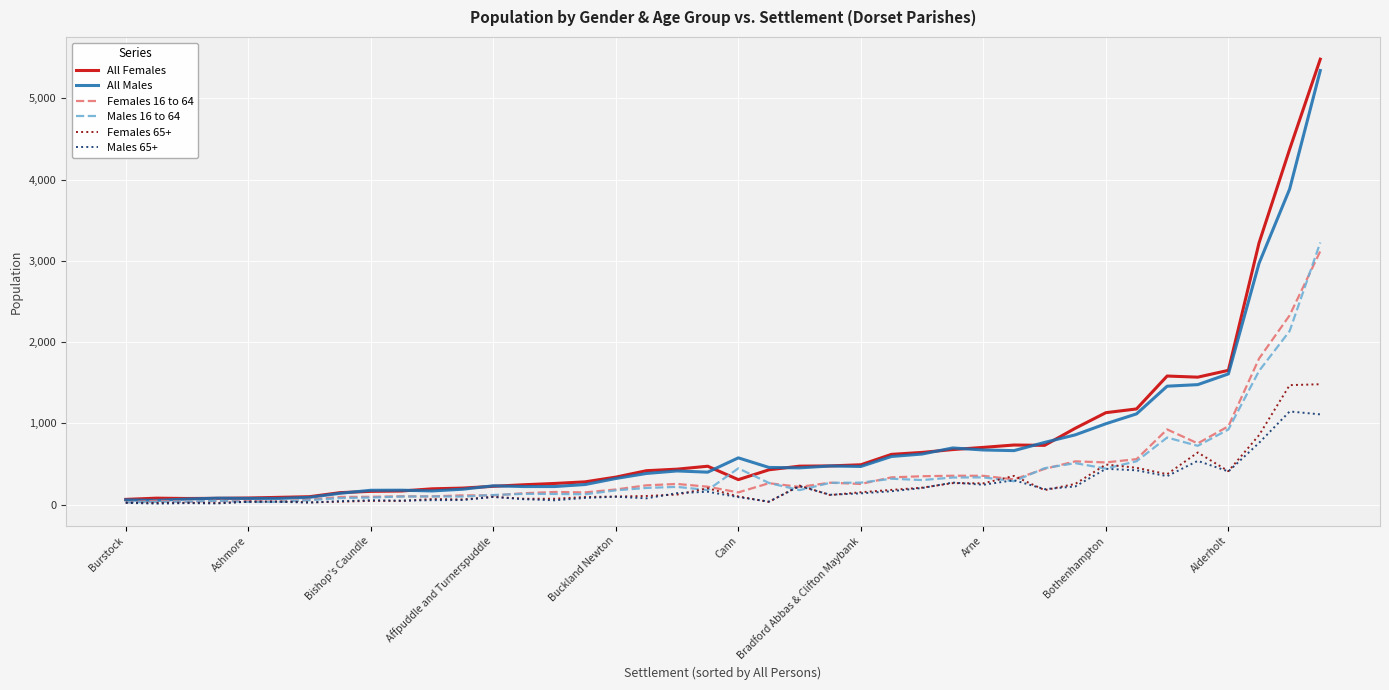

Which series has the widest spread of values?

All Females